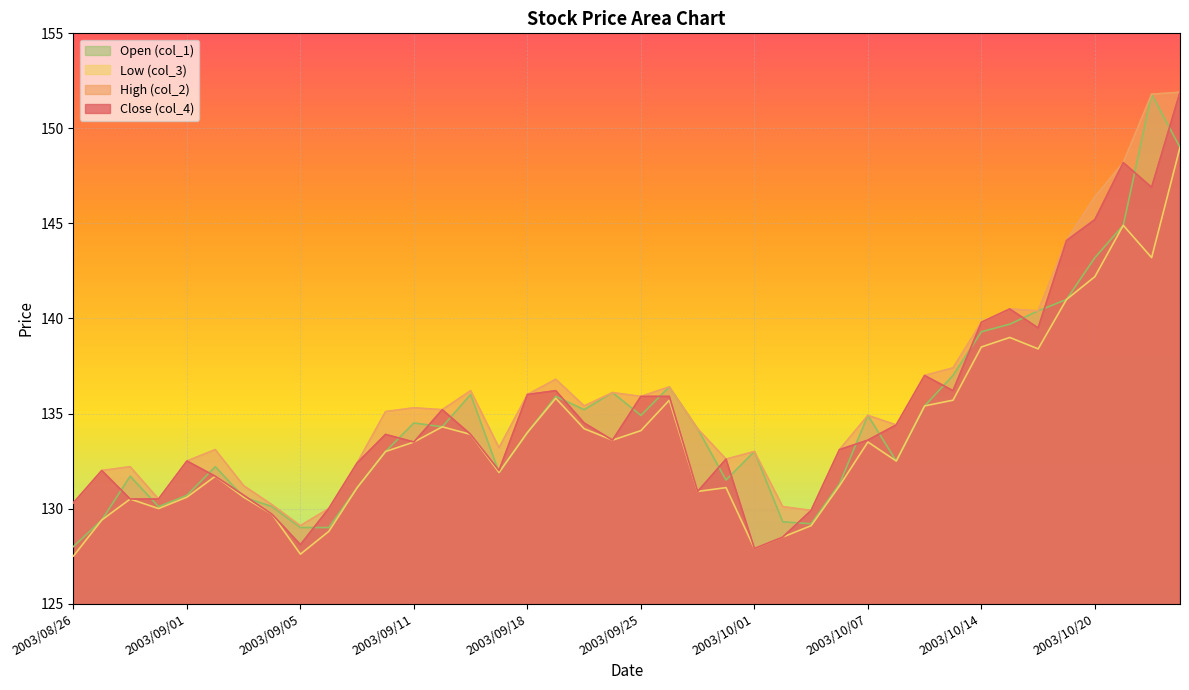

True or false: col_2 and col_1 intersect in this chart.

False